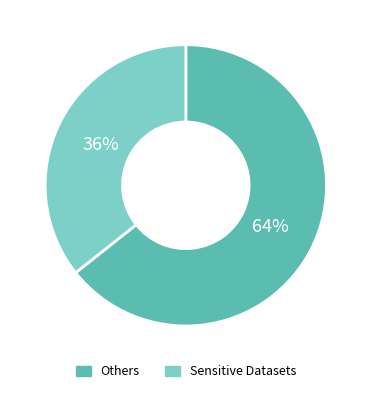

To the nearest percent, what is the average slice percentage?

50%